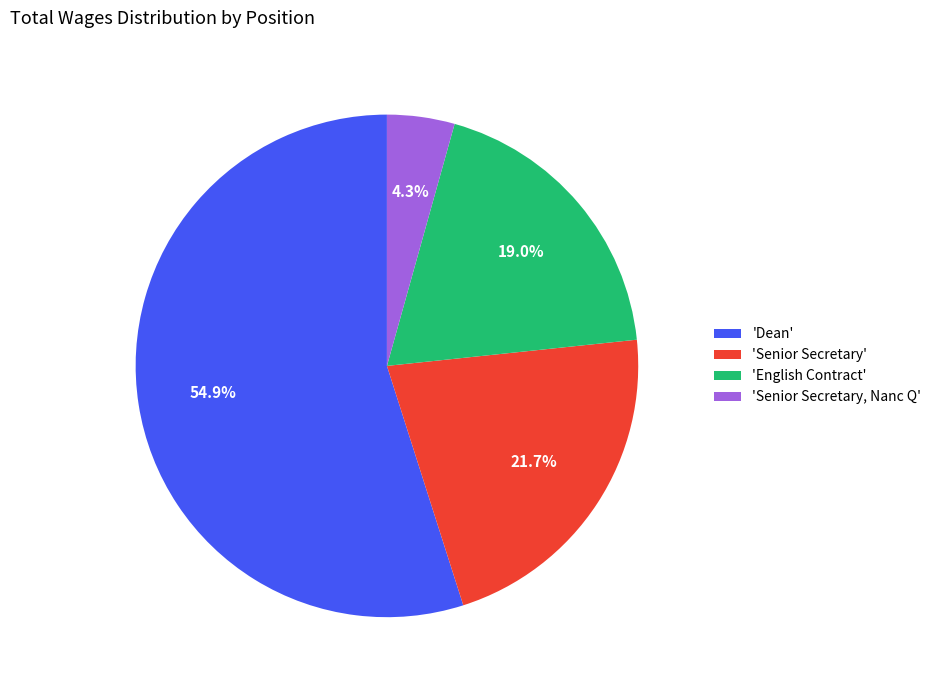

What percentage do 'Dean' and 'Senior Secretary, Nanc Q' together represent?

59.3%